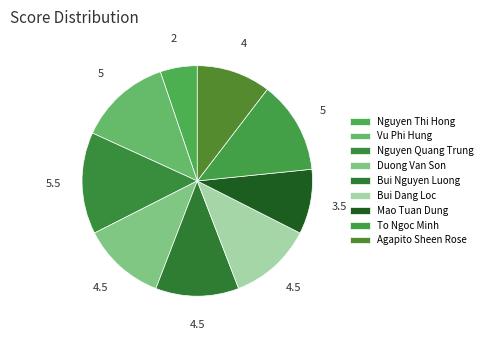

Is there a majority slice in this chart?

No